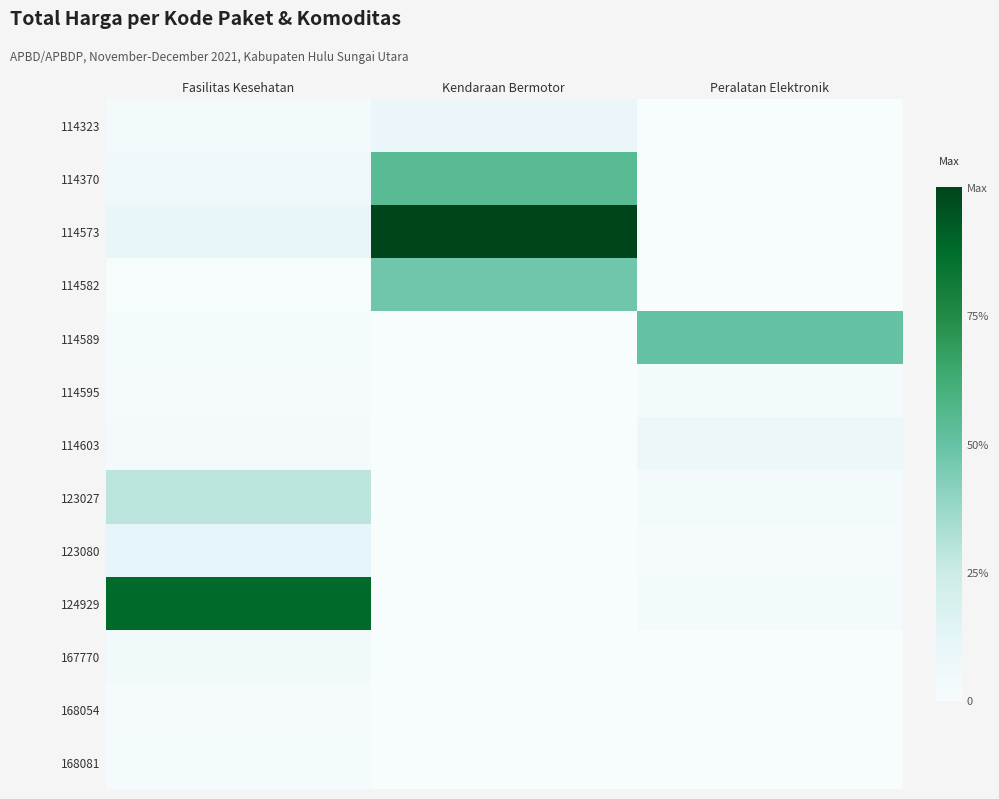

Rank the series by their maximum value, from highest to lowest.

114573, 124929, 114370, 114589, 114582, 123027, 123080, 114323, 114603, 167770, 114595, 168081, 168054